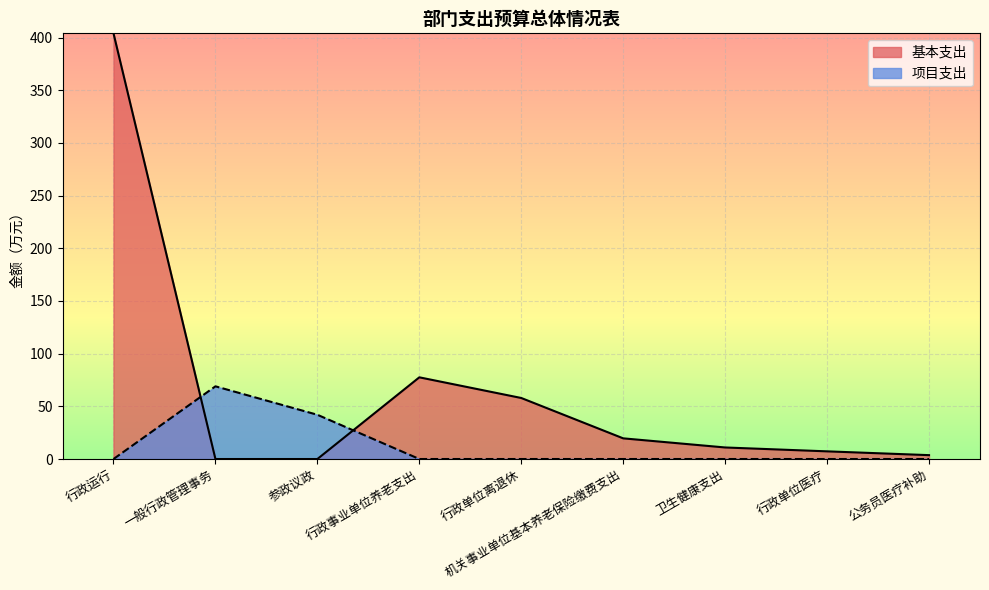

How many lines are shown in the chart?

2